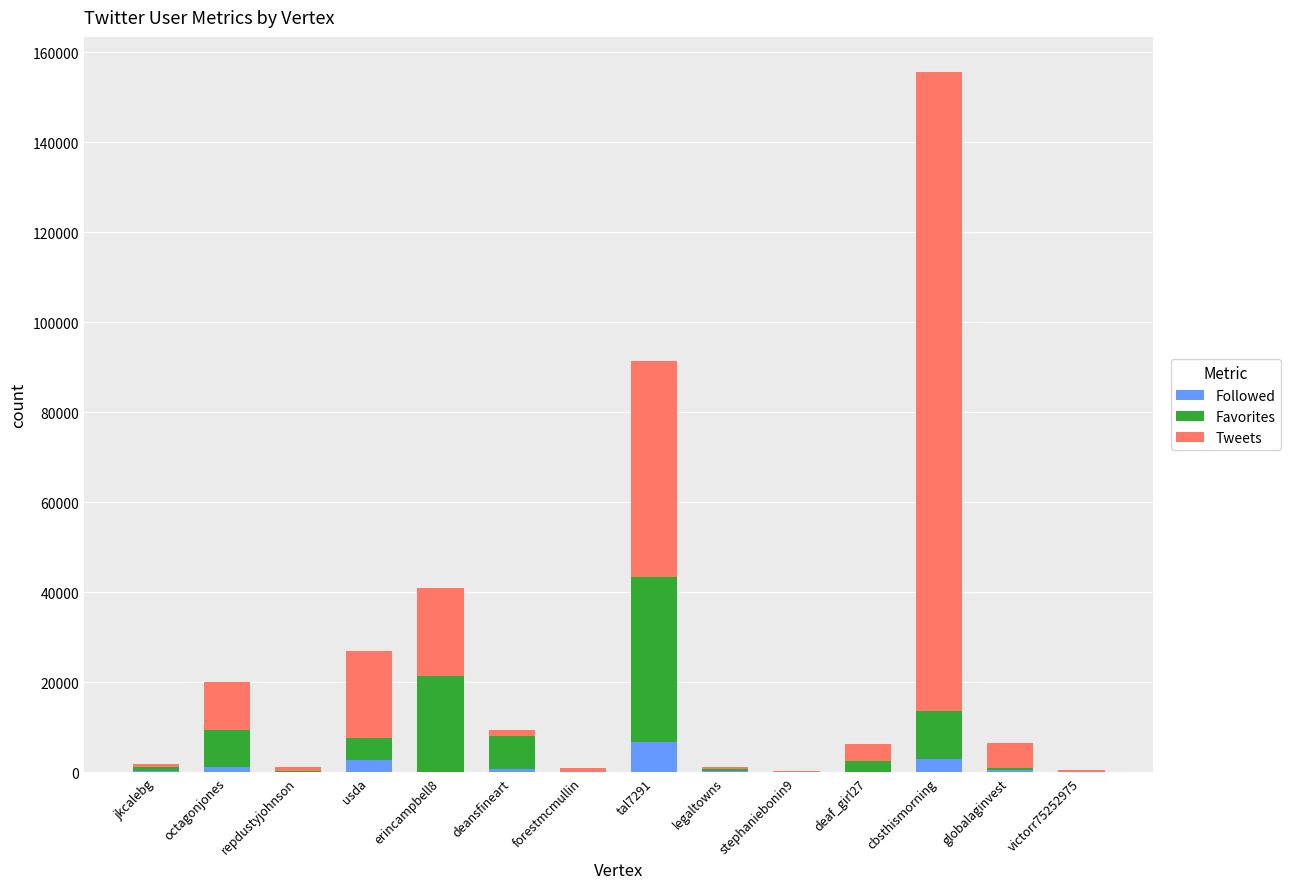

At which category is the sum across all series the highest?

cbsthismorning